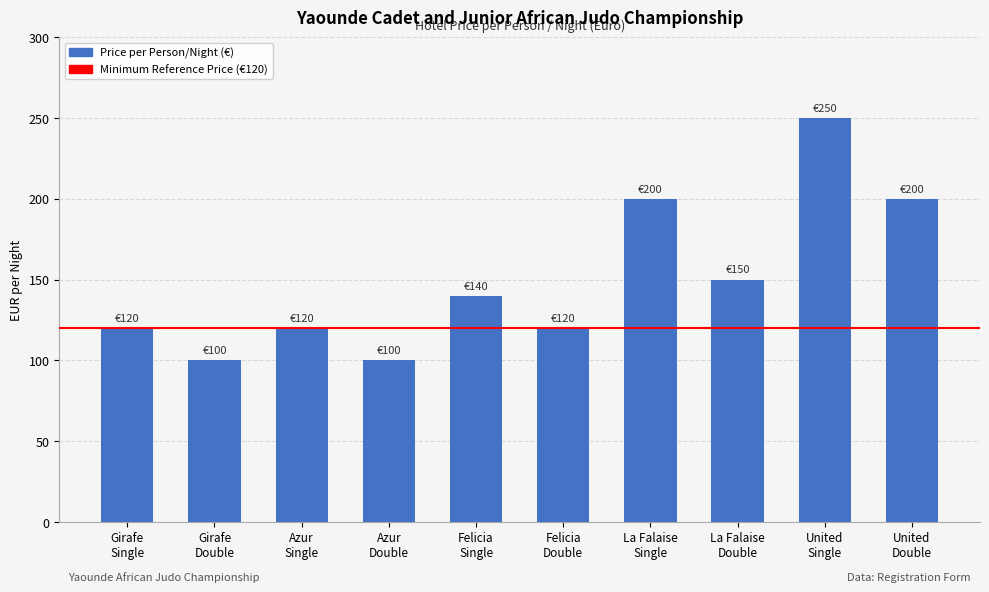

What is the smallest value displayed?

100